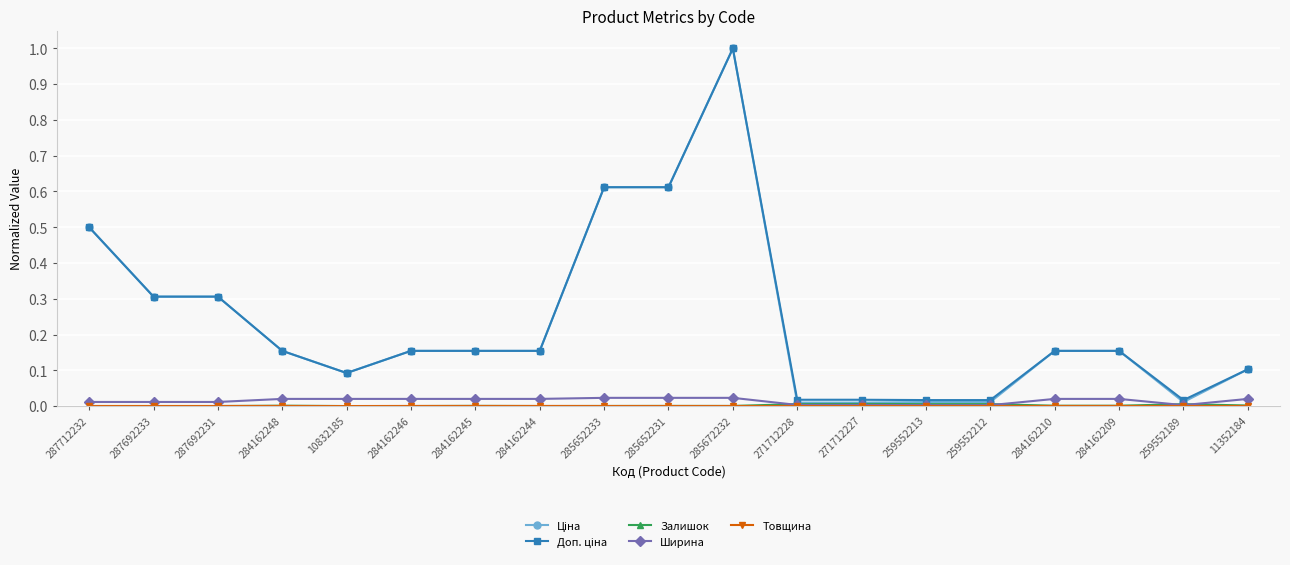

At which category is the sum across all series the highest?

285672232